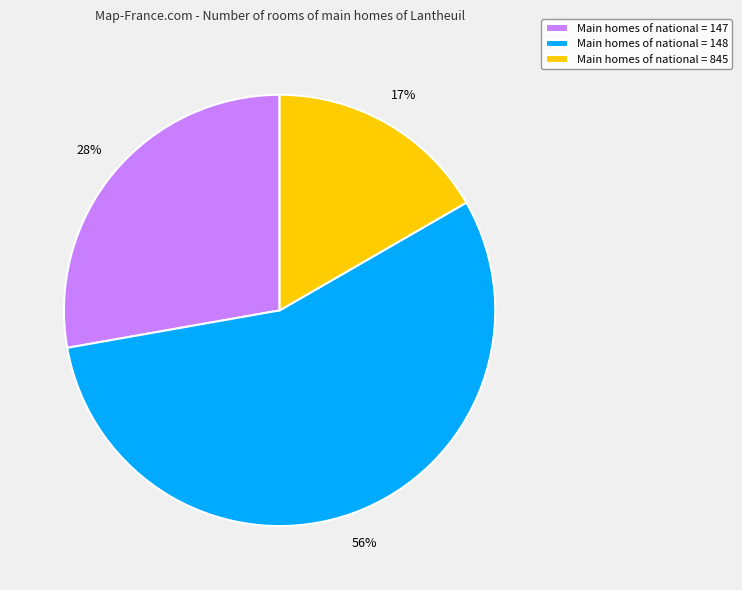

Is it true that Main homes of national = 845 is 17% of the pie?

True